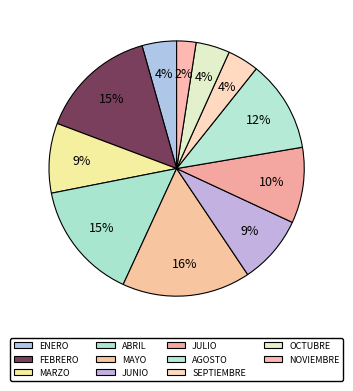

Count the number of slices in the pie.

11